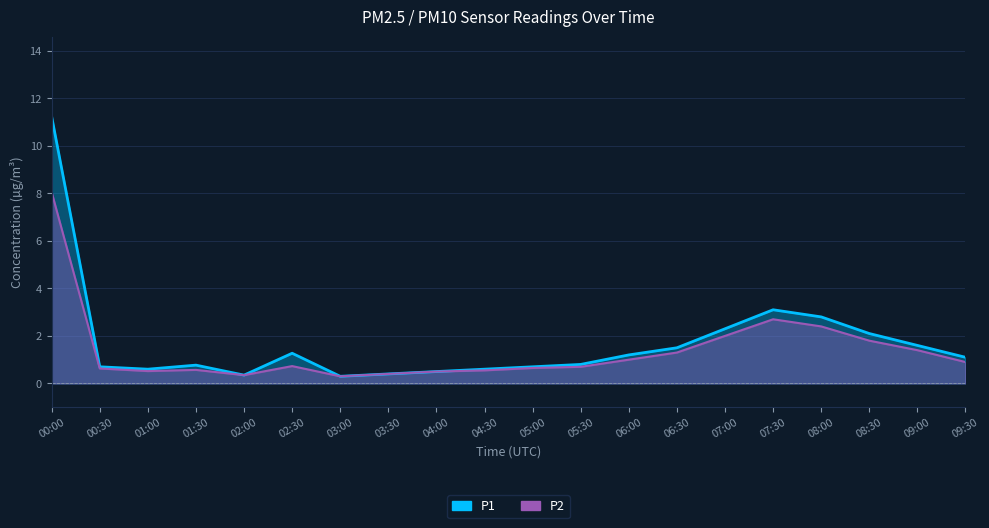

At which label does P1 reach its peak?

00:00